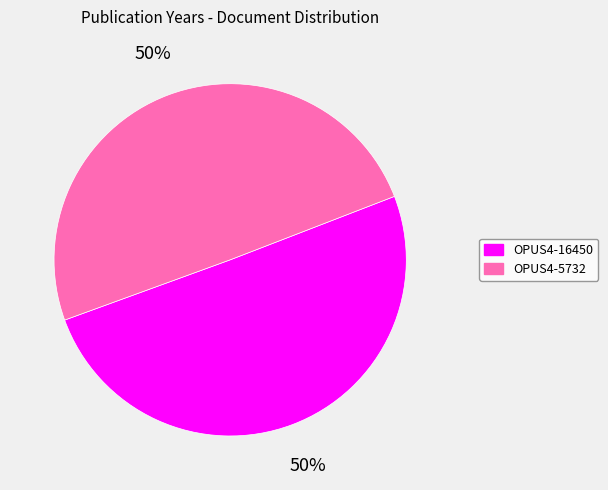

Count the number of slices in the pie.

2